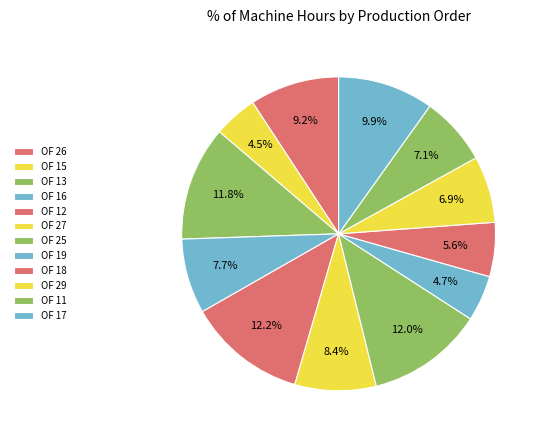

How many segments does this pie chart have?

12